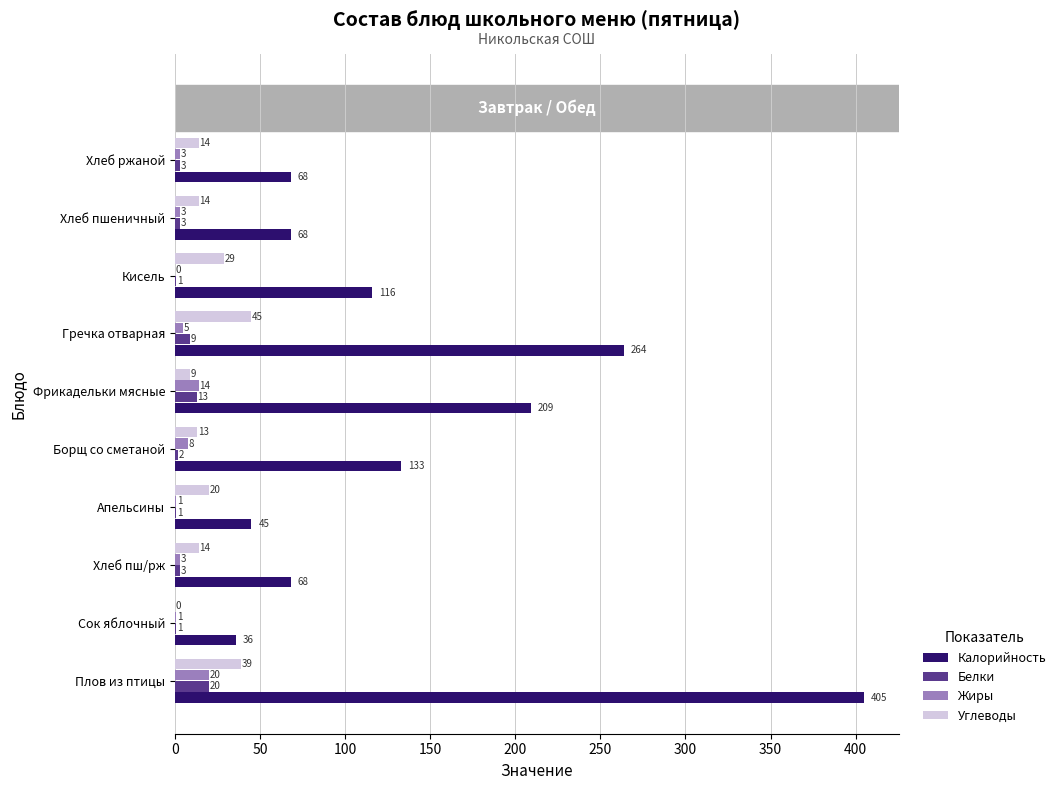

True or false: Калорийность has a value of 178 at Кисель.

False